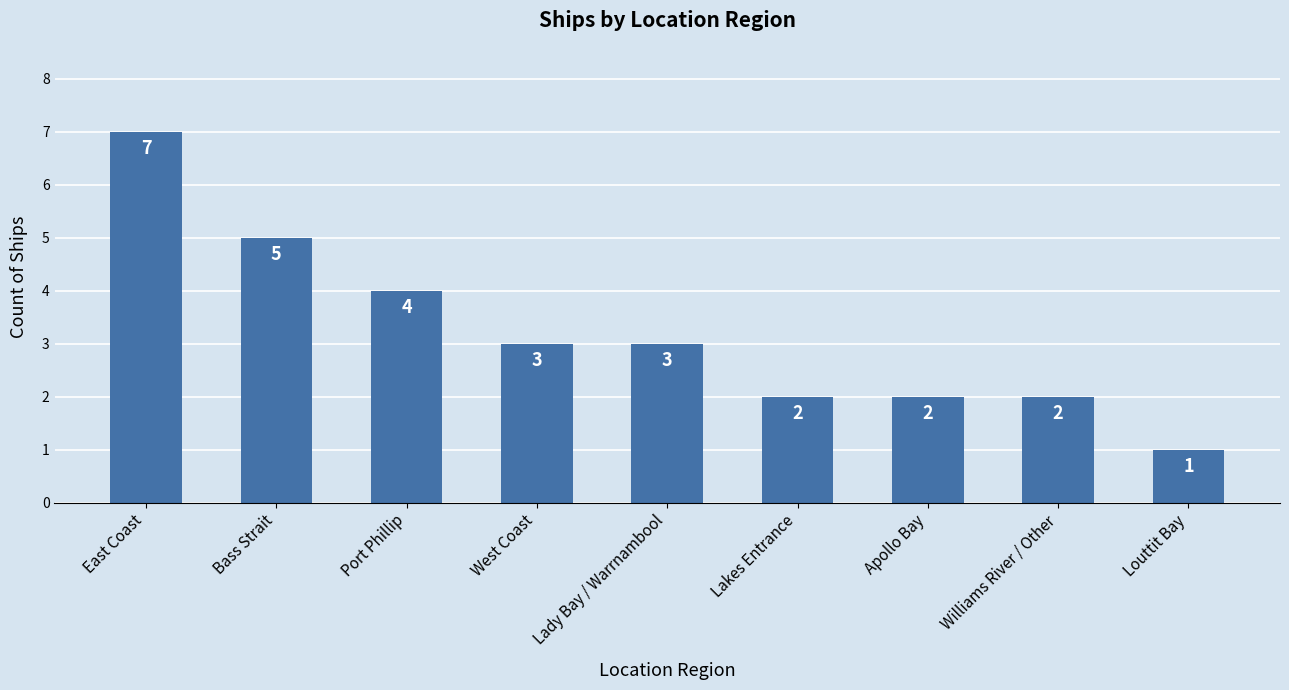

How many values are below 3?

4